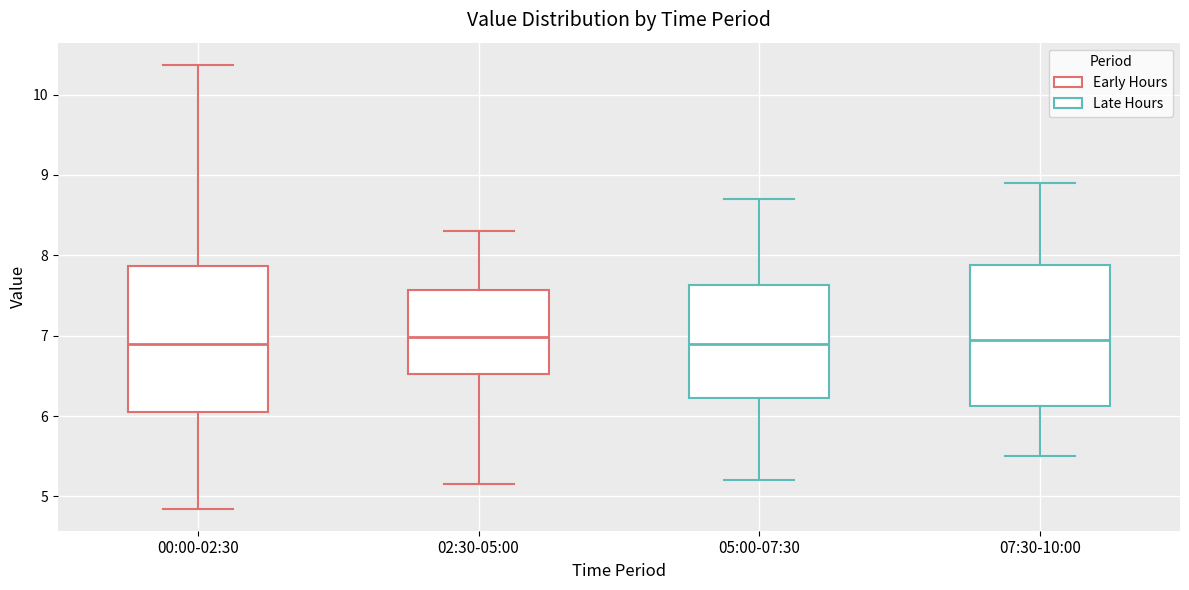

Reading left to right, transcribe this box plot: for each box, give where its median line is, the range the box spans, and where its two whiskers end, as read against the y-axis. The values are not printed on the chart, so give them approximately, as read against the axis.

00:00-02:30: median 6.9, box 6.1 to 7.9, whiskers 4.9 to 10.4
02:30-05:00: median 7.0, box 6.5 to 7.6, whiskers 5.2 to 8.3
05:00-07:30: median 6.9, box 6.2 to 7.6, whiskers 5.2 to 8.7
07:30-10:00: median 7.0, box 6.1 to 7.9, whiskers 5.5 to 8.9